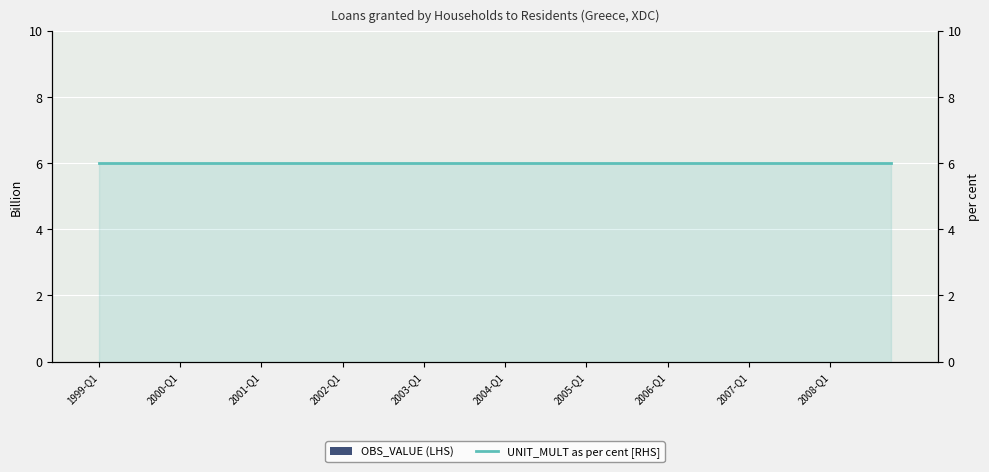

What is the difference between the highest and lowest values at 2008-Q1?

6